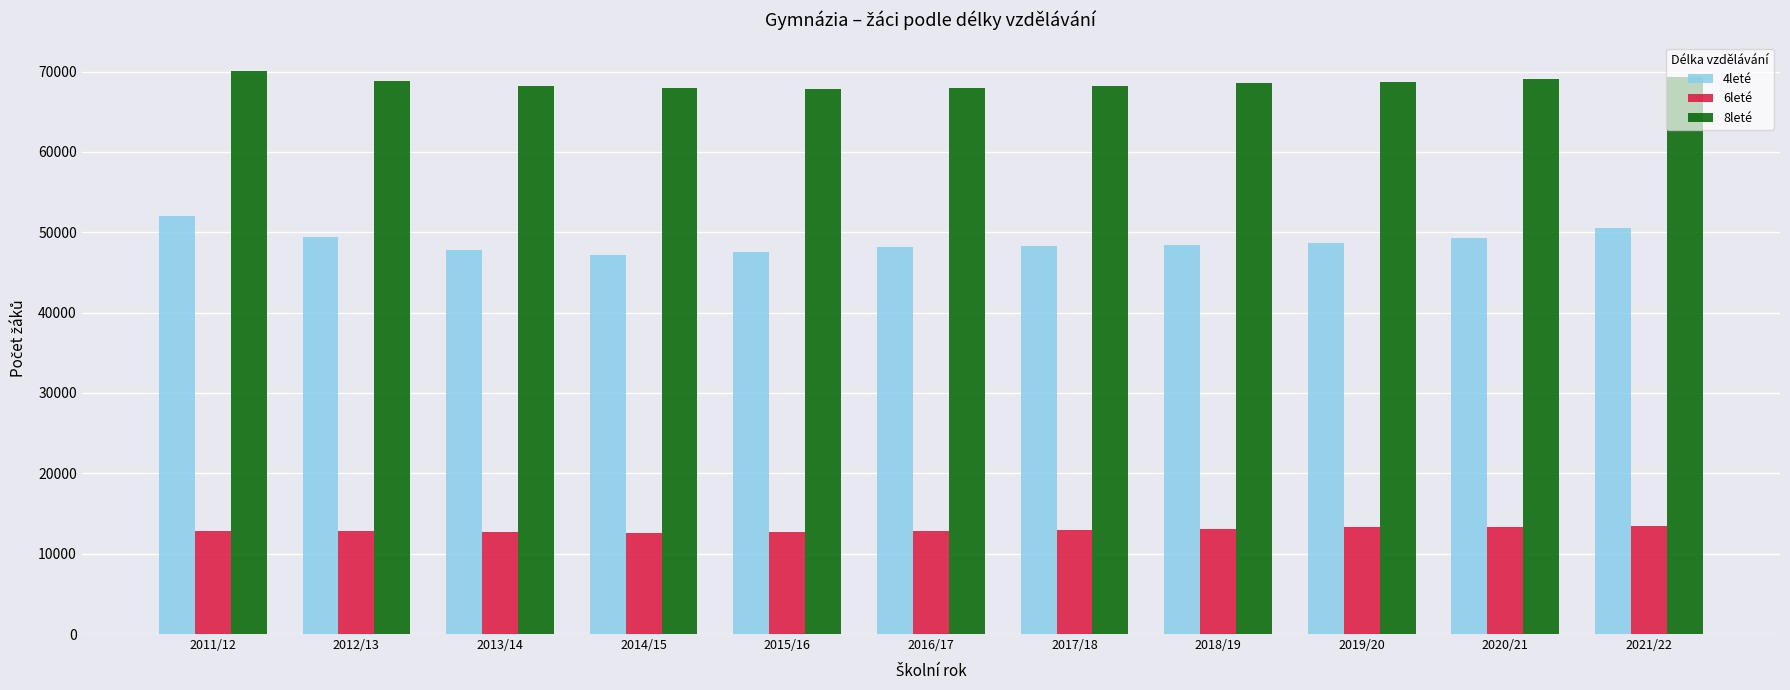

What is the spread (max minus min) of values at 2011/12?

57277